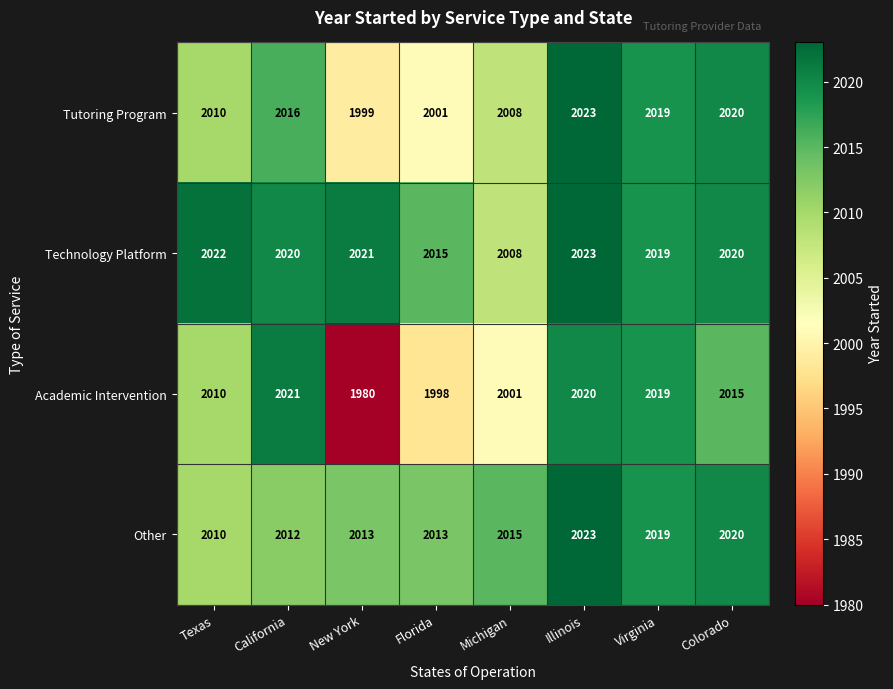

List the series in order of their overall mean, highest first.

Technology Platform, Other, Tutoring Program, Academic Intervention